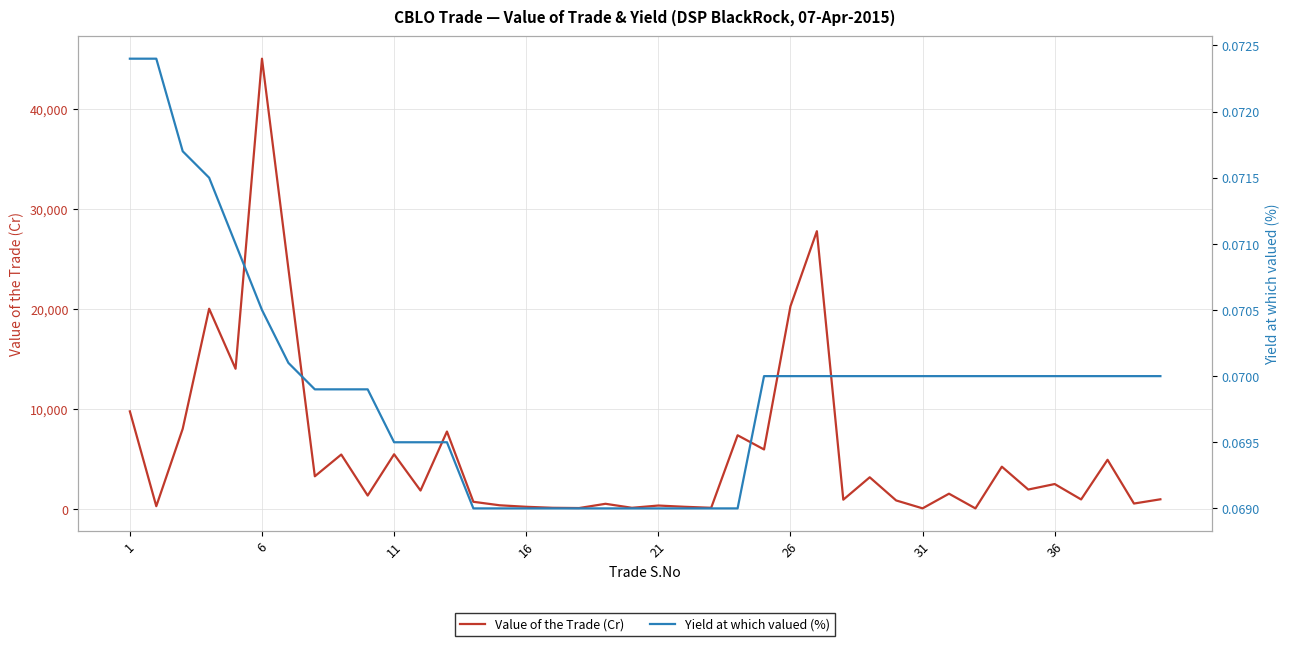

Which series has the largest total across all categories?

Value of the Trade (Cr)